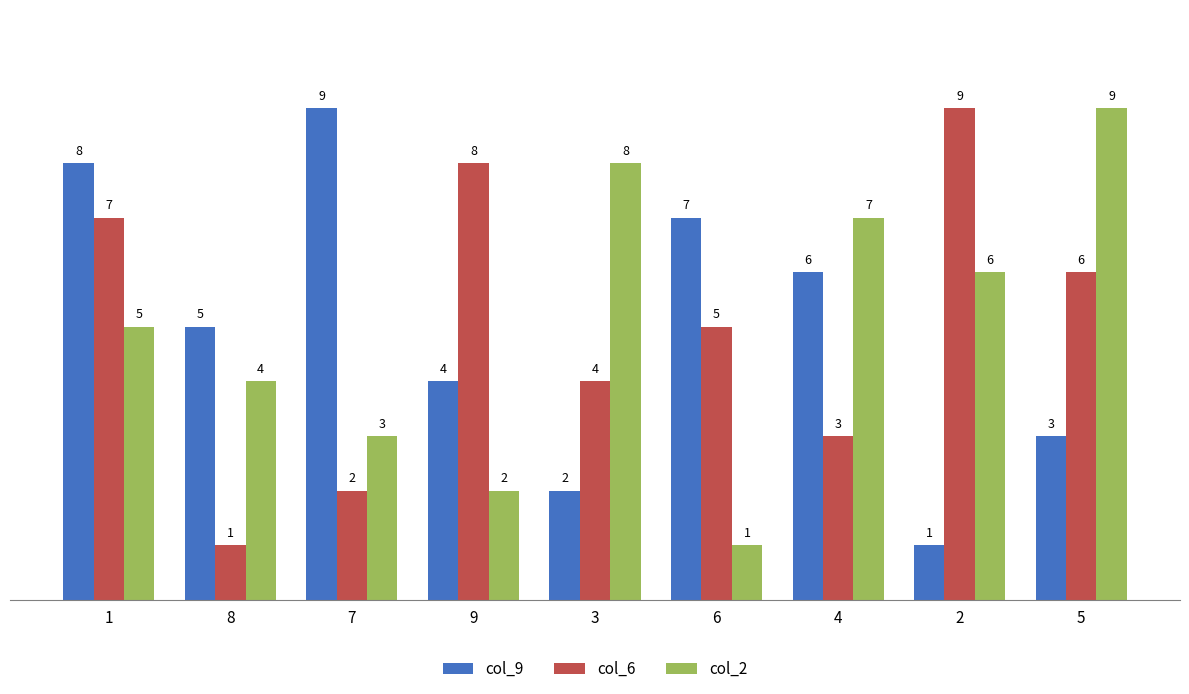

How many groups of bars are there?

9